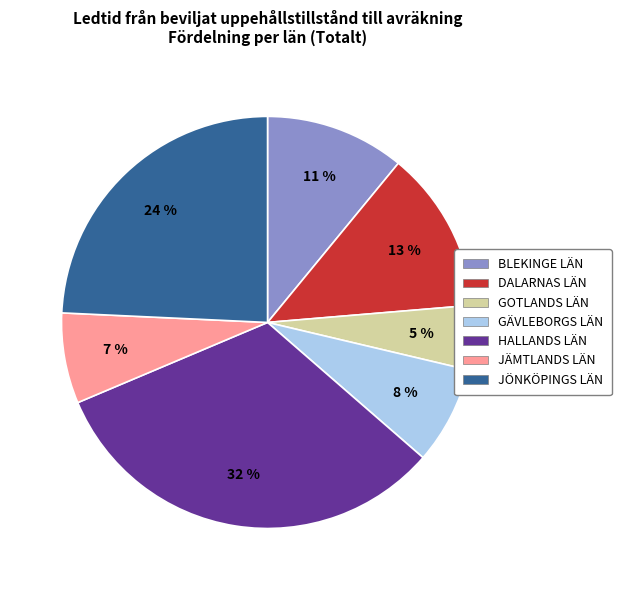

Rank the categories by value from lowest to highest.

GOTLANDS LÄN, JÄMTLANDS LÄN, GÄVLEBORGS LÄN, BLEKINGE LÄN, DALARNAS LÄN, JÖNKÖPINGS LÄN, HALLANDS LÄN